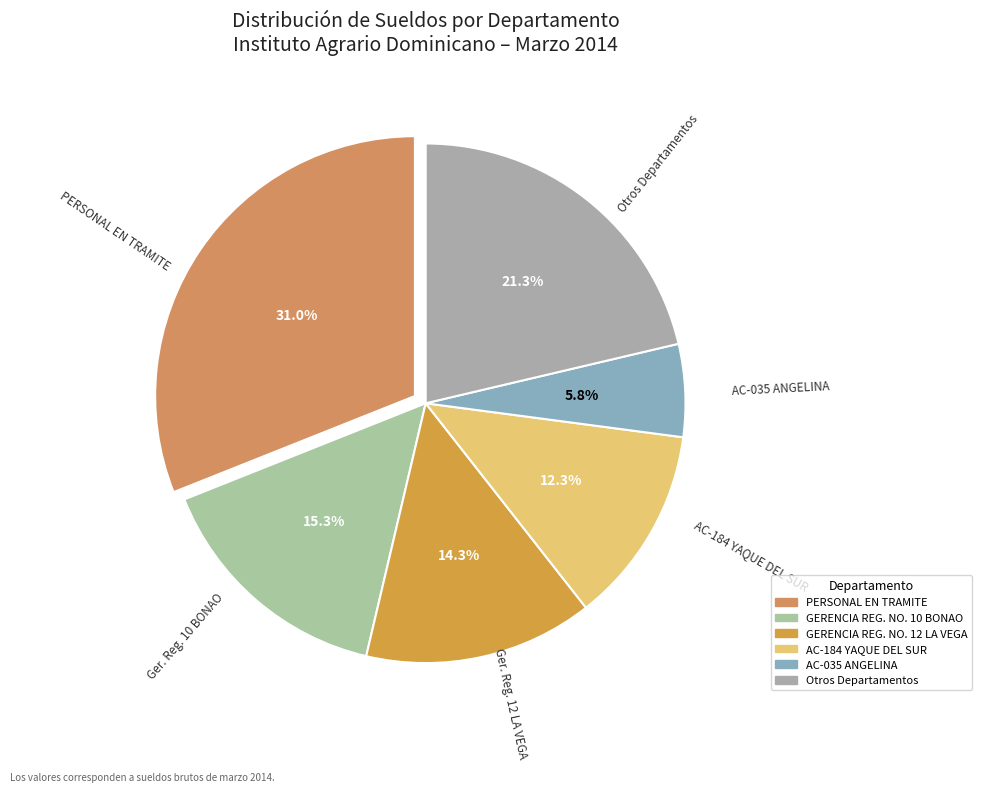

How many slices are in this pie chart?

6